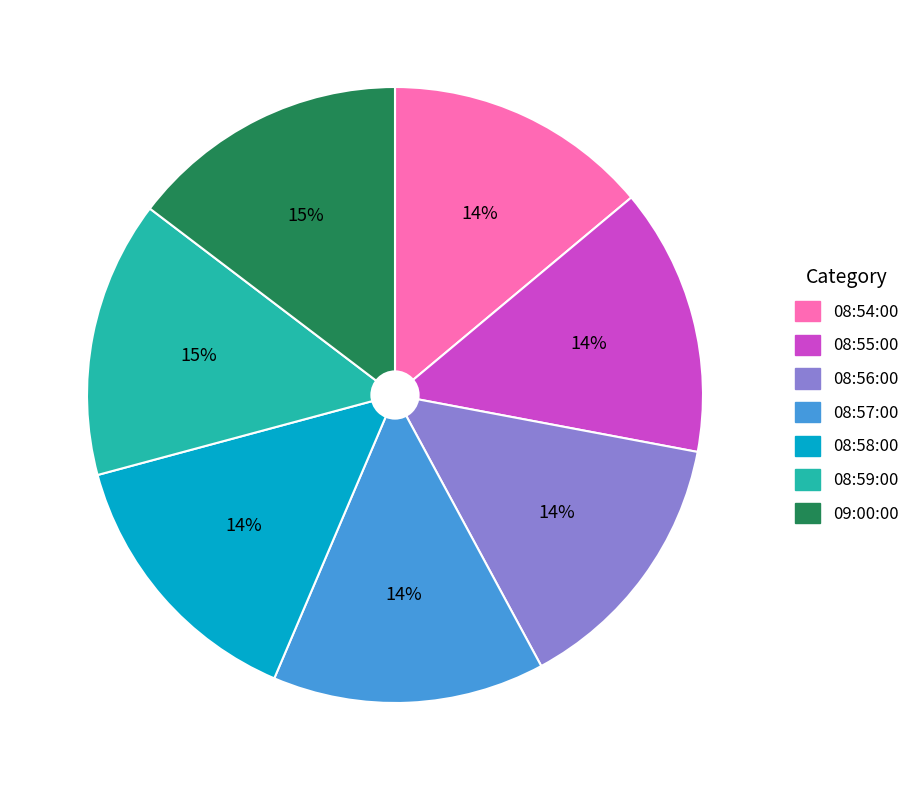

True or false: 08:57:00 accounts for 20% of the total.

False